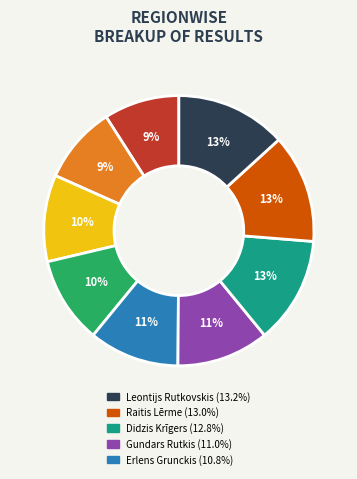

Is there a majority slice in this chart?

No